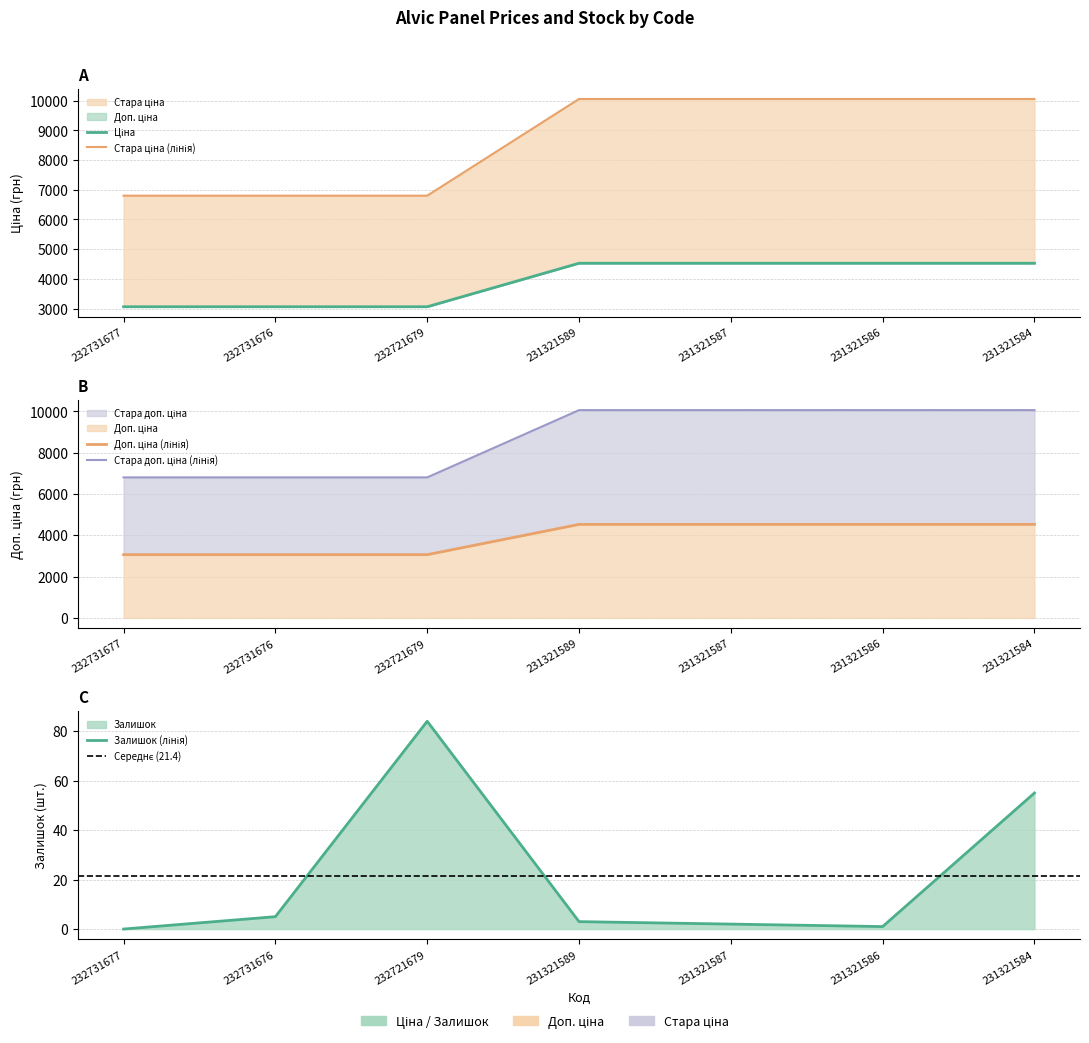

How many values in Залишок are above zero?

6